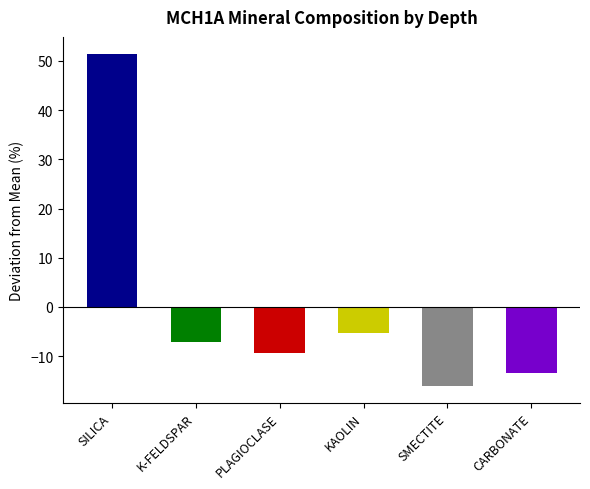

Which has a higher value, PLAGIOCLASE or SILICA?

SILICA